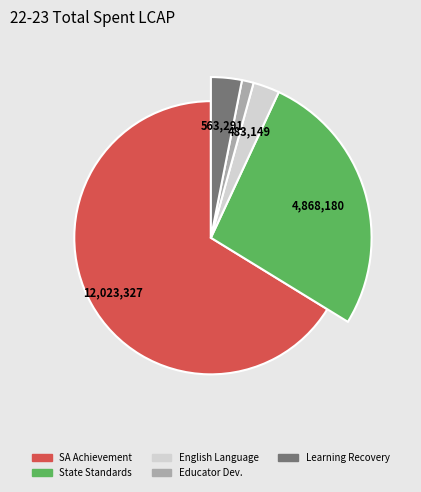

How many slices are in this pie chart?

5